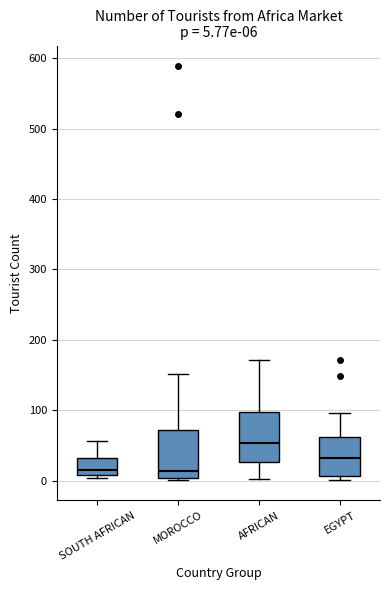

Which box's median line is the highest?

AFRICAN